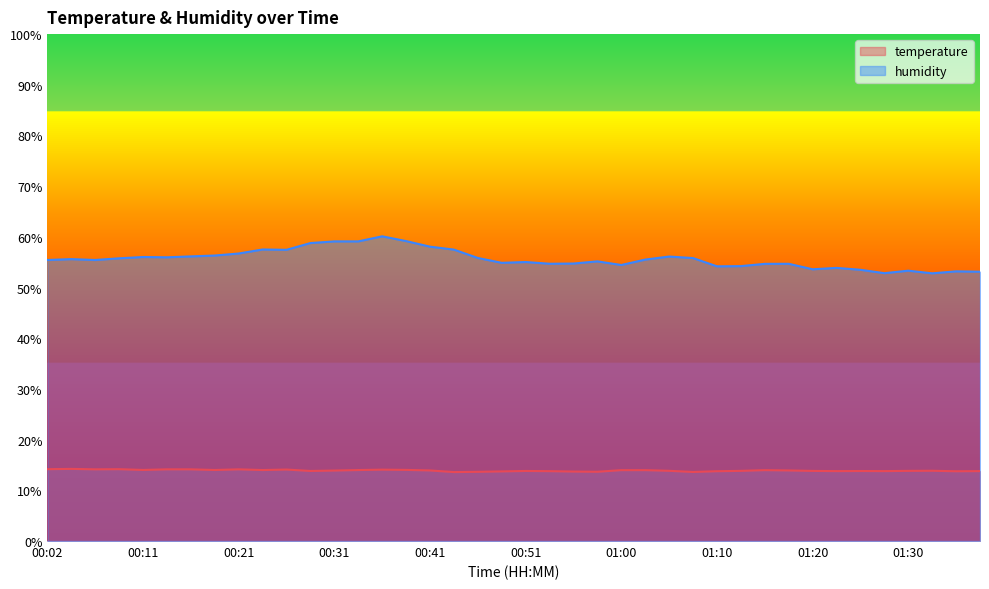

At which label is temperature closest to 13?

00:43